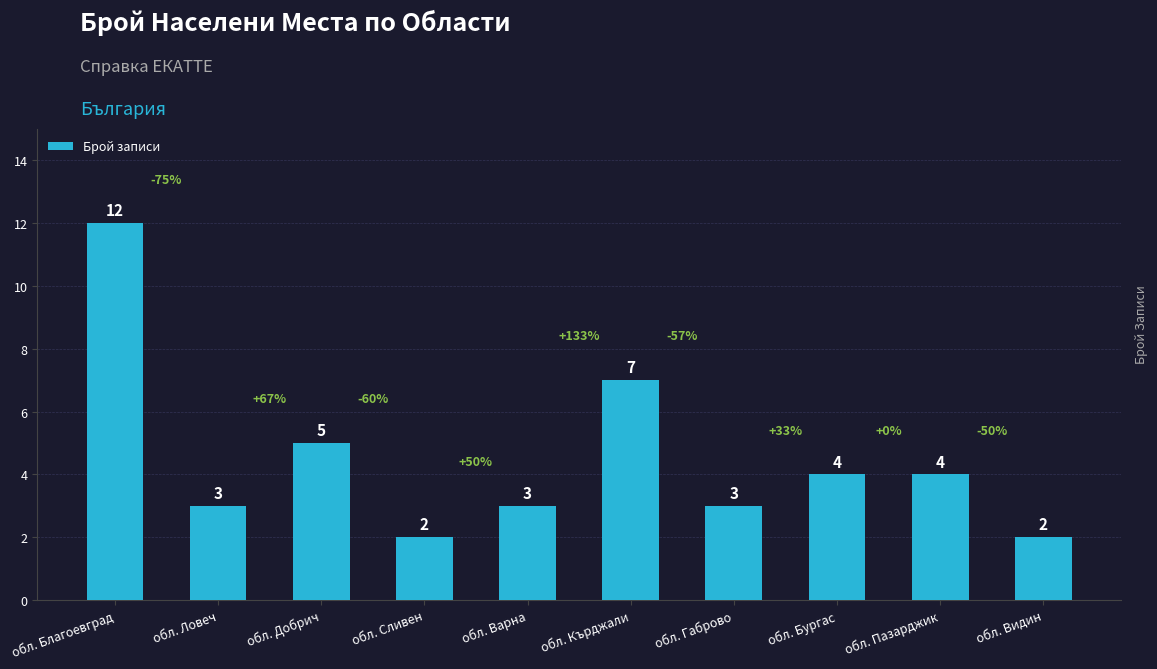

What is the minimum value shown in the chart?

2